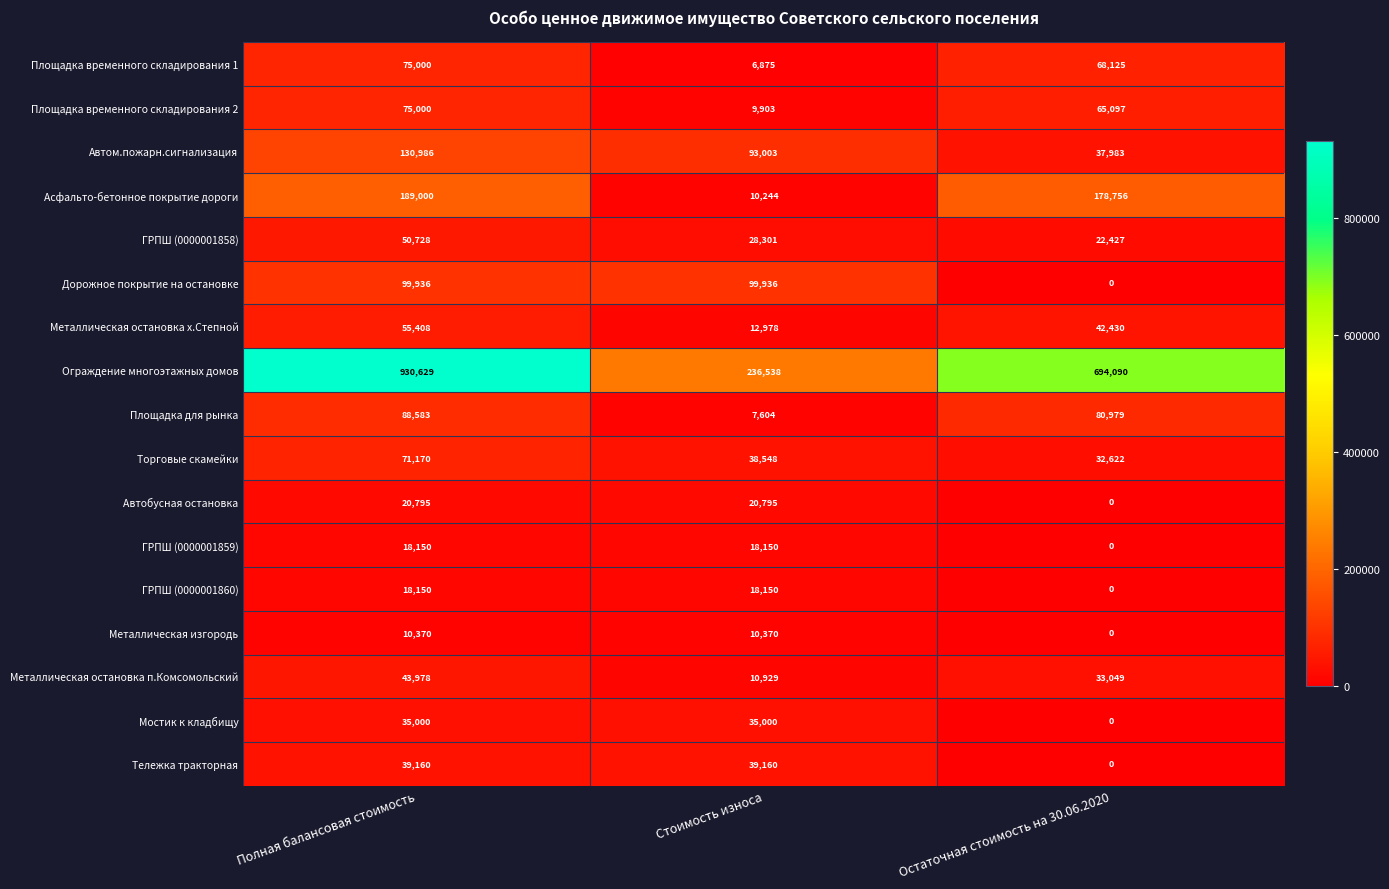

What is the difference between the maximum and minimum values in the Торговые скамейки series?

38548